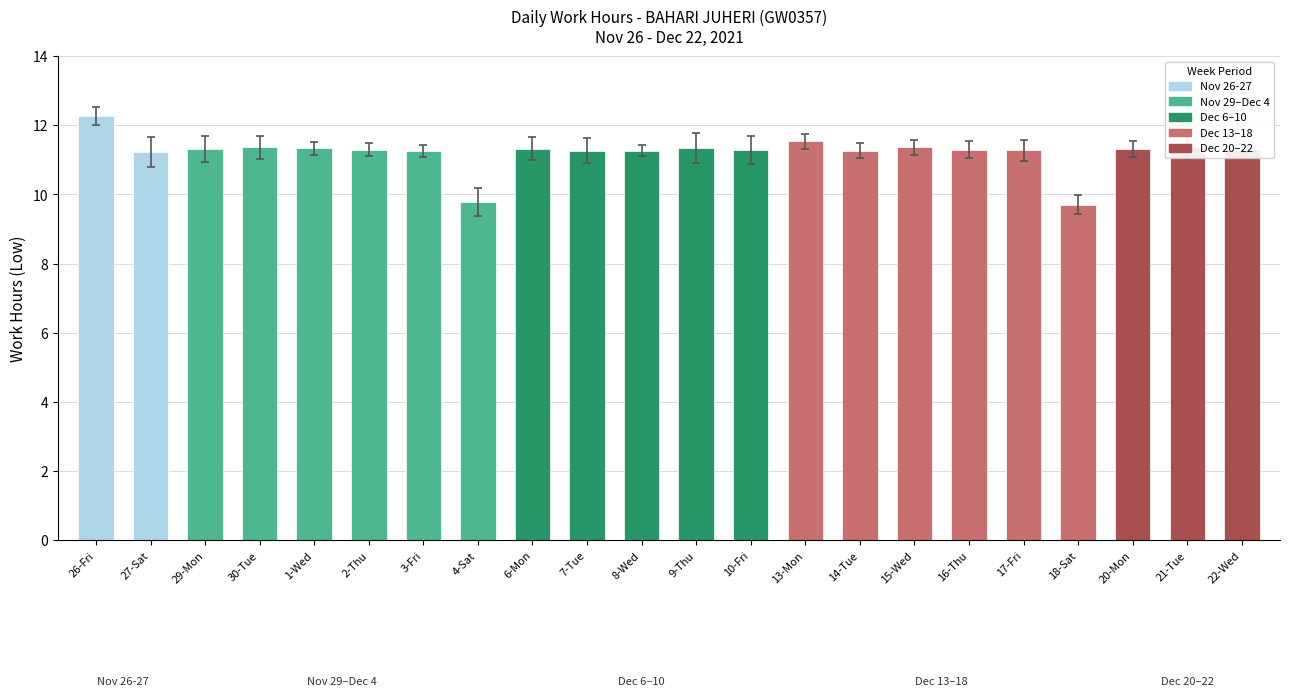

What is the approximate value at 10-Fri?

11.3